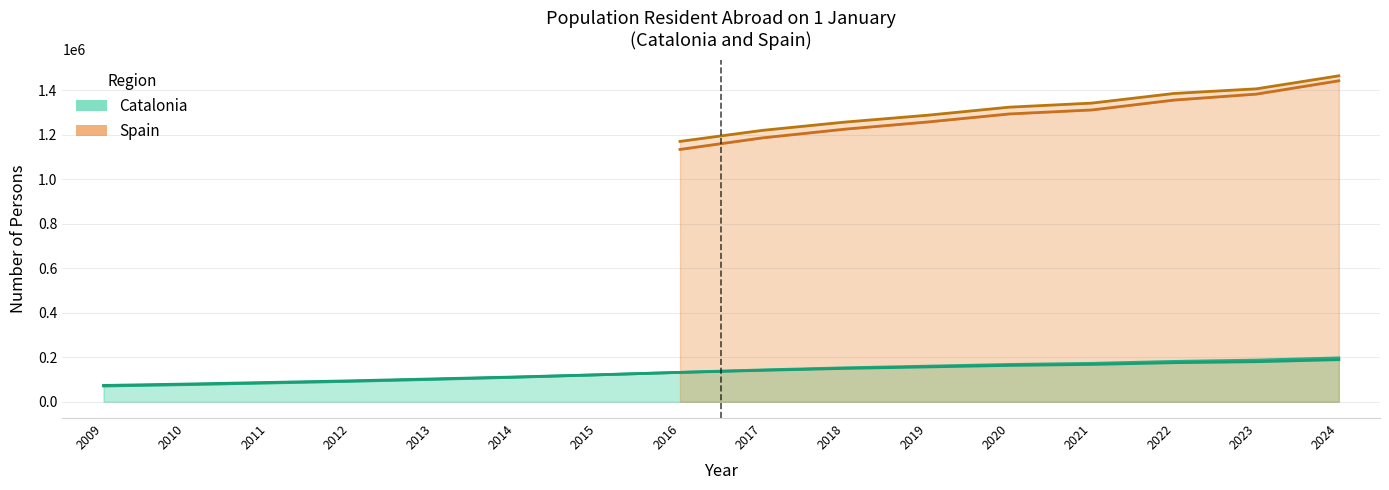

Rank the categories by Catalonia Women value from highest to lowest.

2024, 2023, 2022, 2021, 2020, 2019, 2018, 2017, 2016, 2015, 2014, 2013, 2012, 2011, 2010, 2009